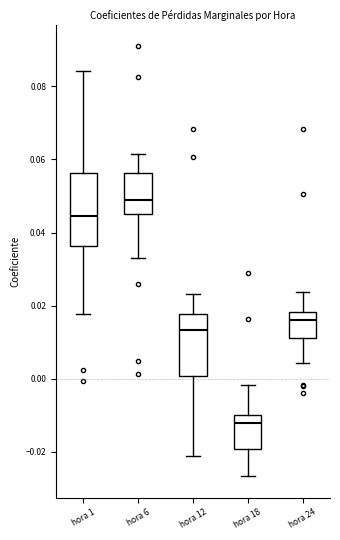

Which box's median line is the highest?

hora 6